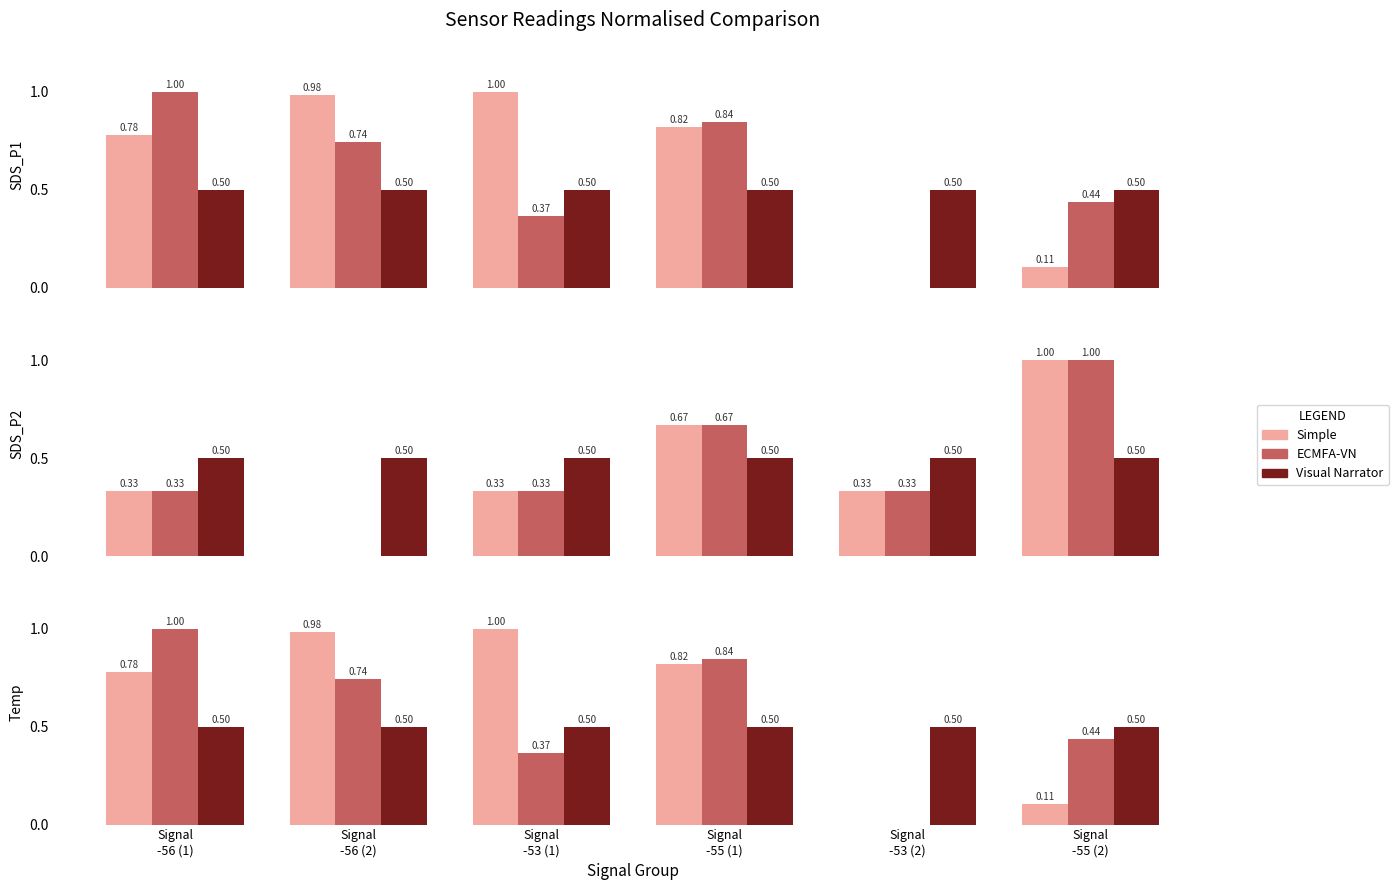

Does the chart contain stacked bars?

No